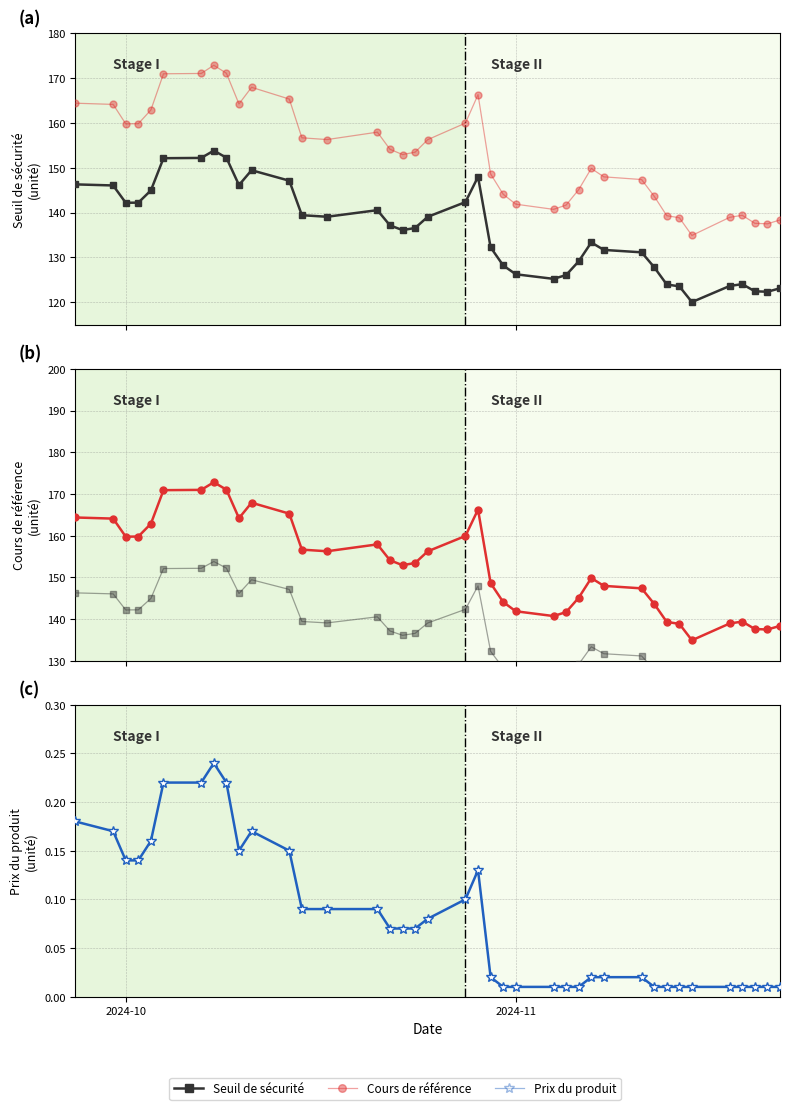

What is the total value across all series at 2024-10?

302.1